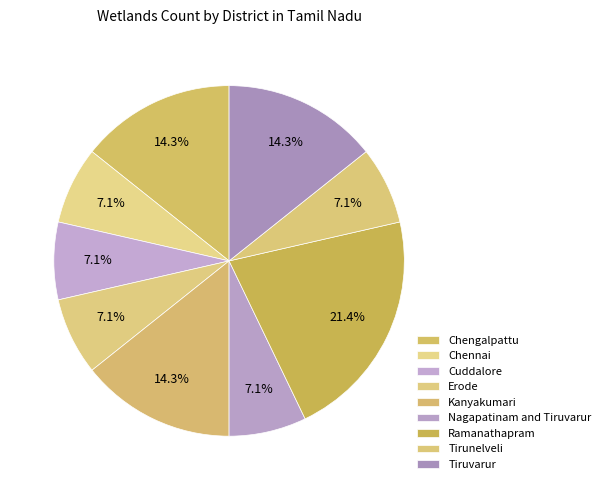

Count the number of slices in the pie.

9